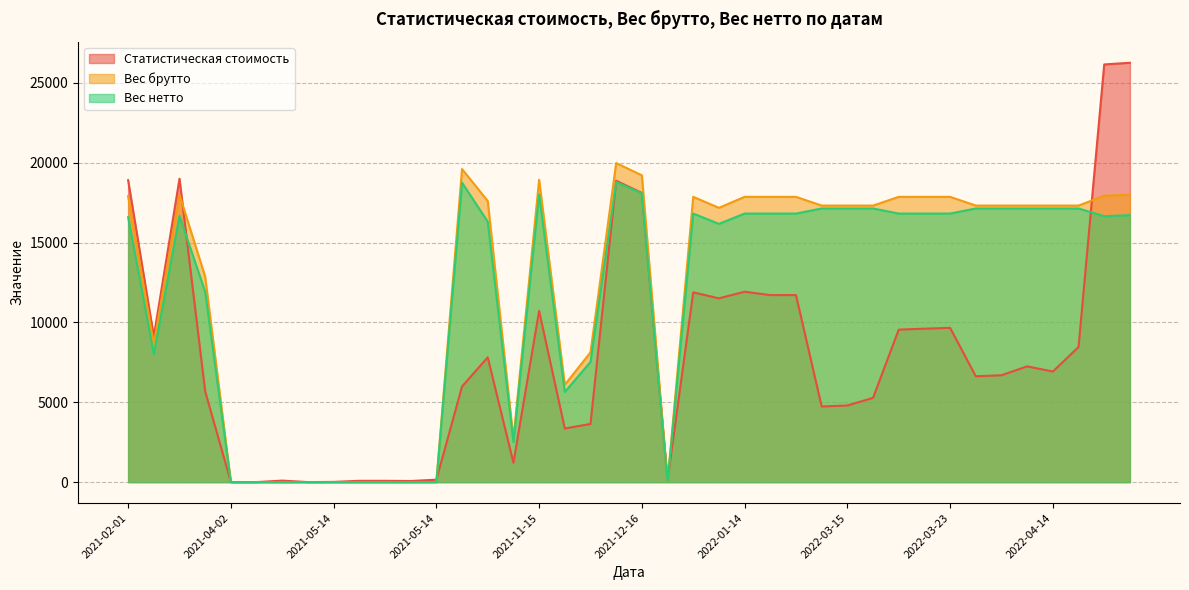

Does the chart display data point markers on the line(s)?

No